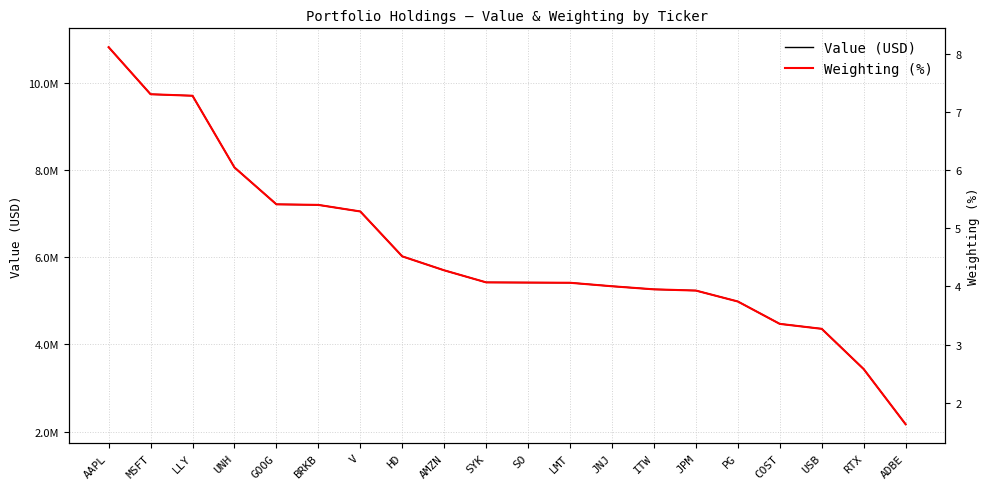

What is the minimum value shown in the chart?

1.6